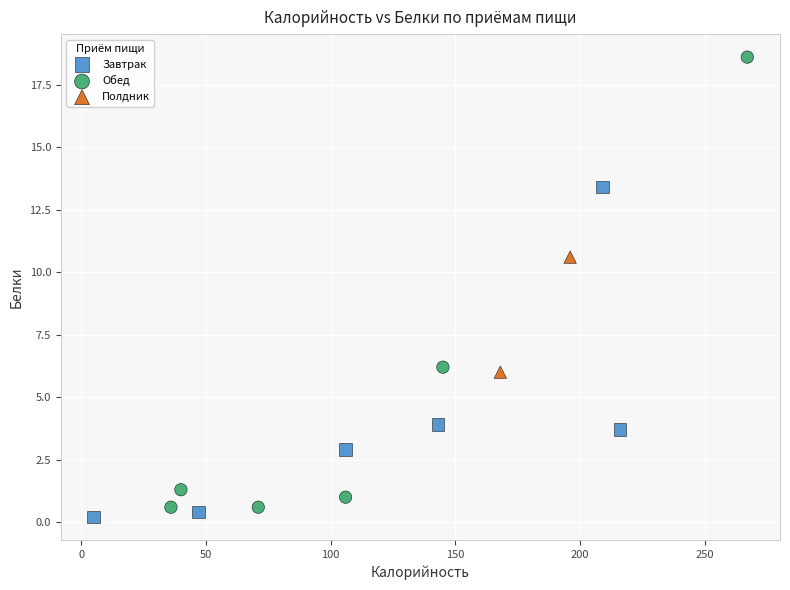

What are all the series names shown in the legend?

Завтрак, Обед, Полдник